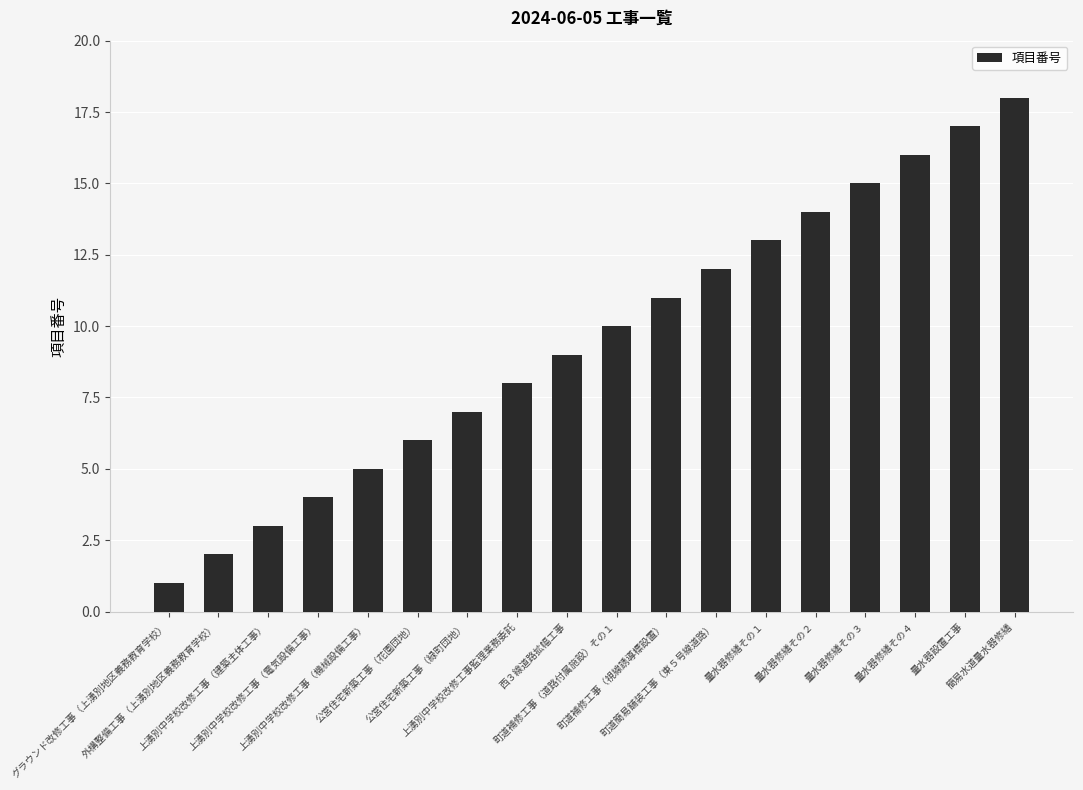

What is the greatest value displayed?

18